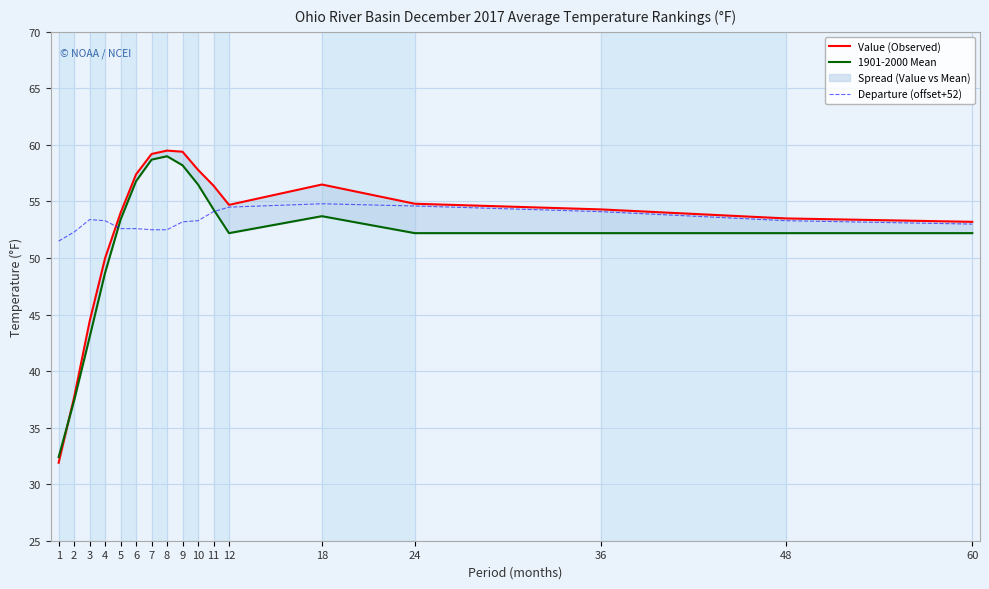

At which category does Value (Observed) reach its first local peak?

8